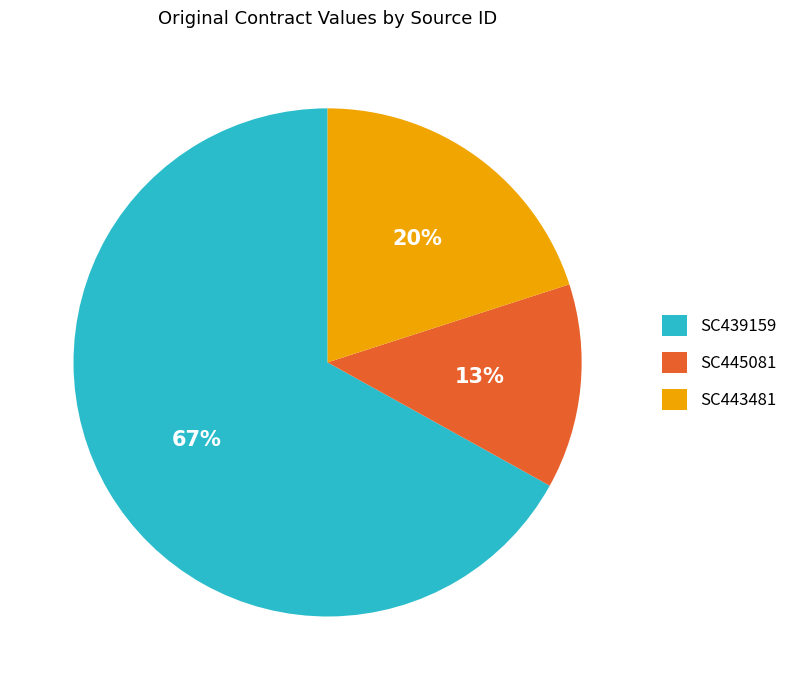

True or false: SC443481 accounts for 28% of the total.

False